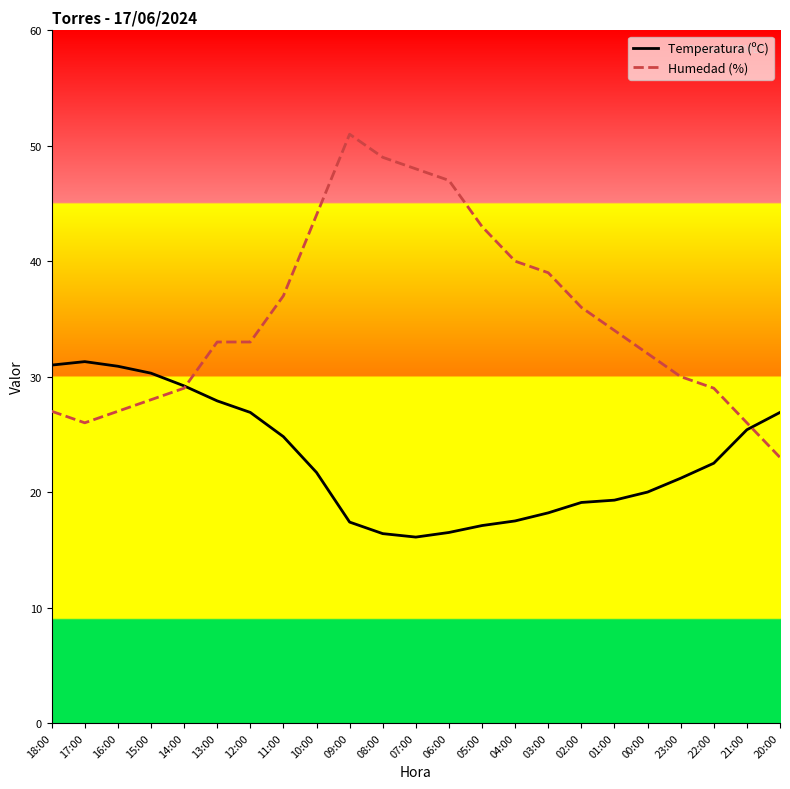

After their last crossing, which series has the higher values: Temperatura (ºC) or Humedad (%)?

Temperatura (ºC)